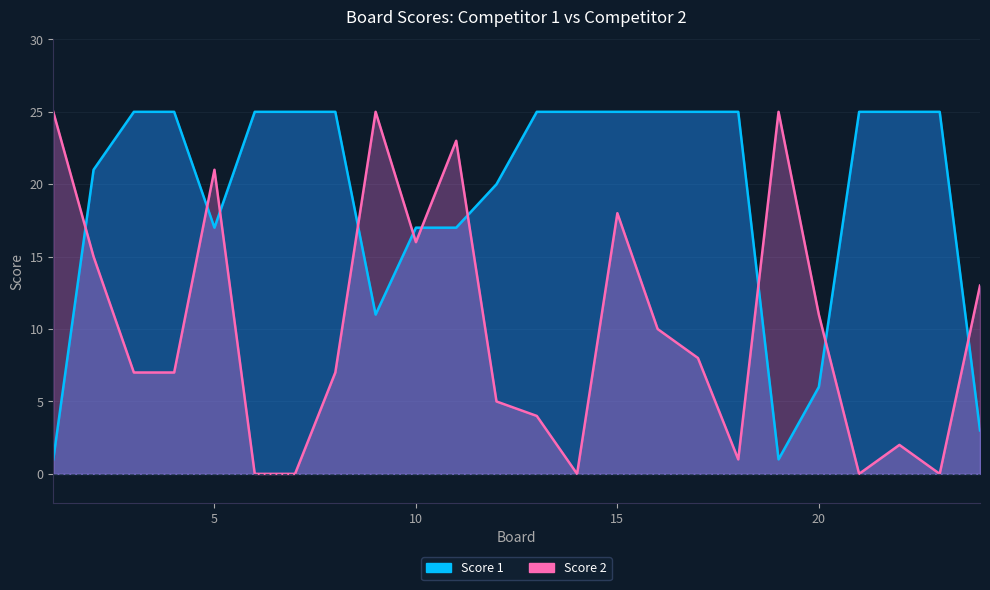

Rank the series at 9 from highest to lowest value.

Score 2, Score 1